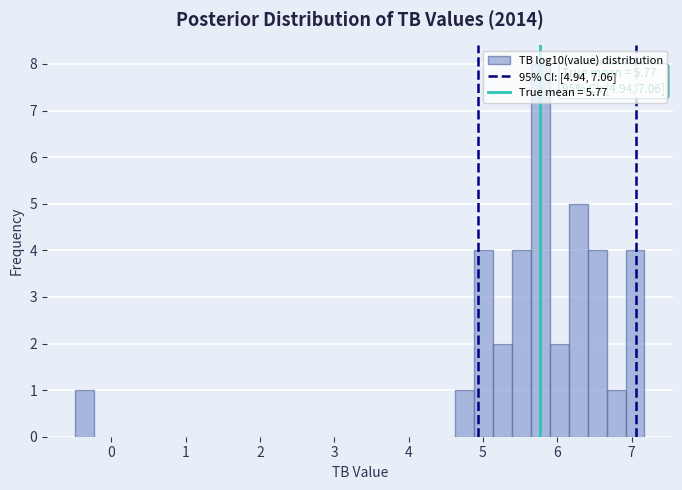

Read against the x-axis, roughly where is the centre of the tallest bar?

5.8